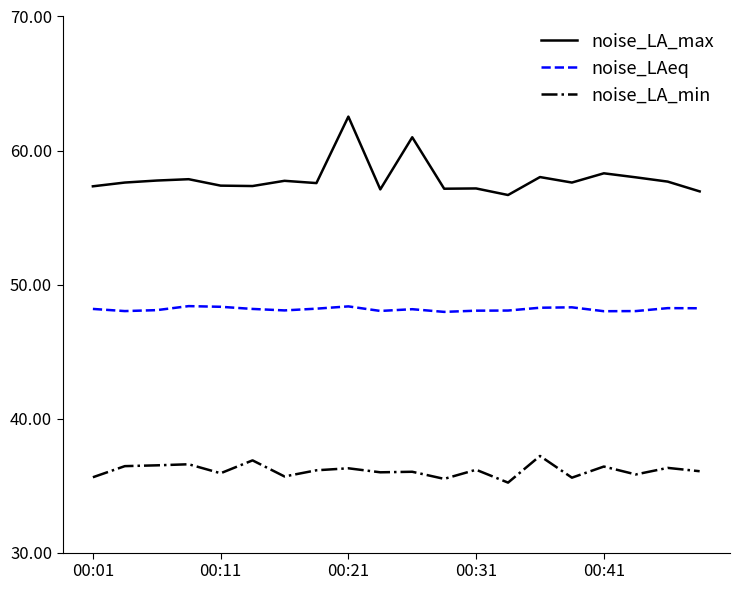

Rank the series by their maximum value, from highest to lowest.

noise_LA_max, noise_LAeq, noise_LA_min